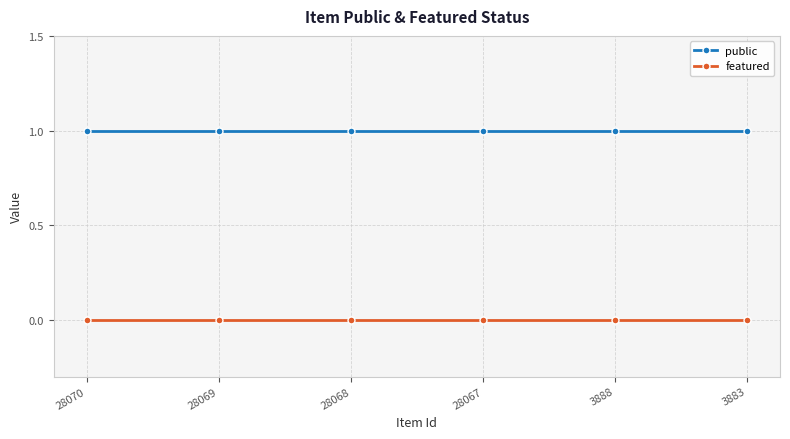

The value of featured at 3883 is 0. True or false?

True